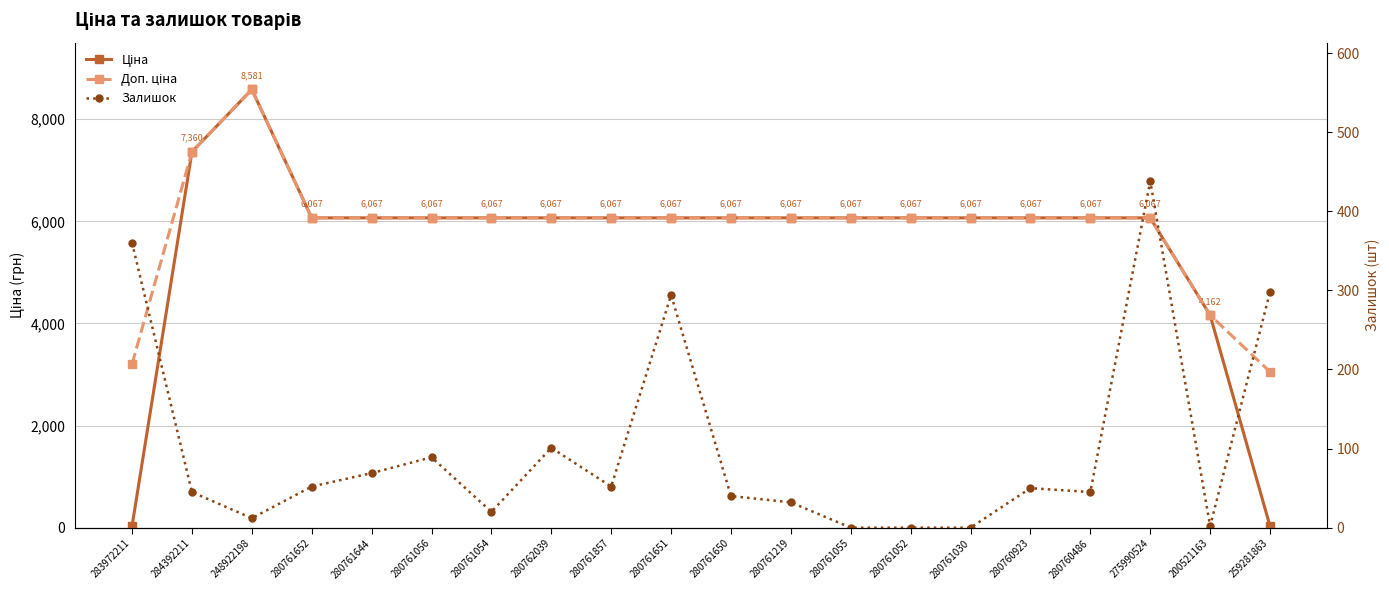

What is the difference between the Ціна values at 280761650 and 259281863?

6036.7